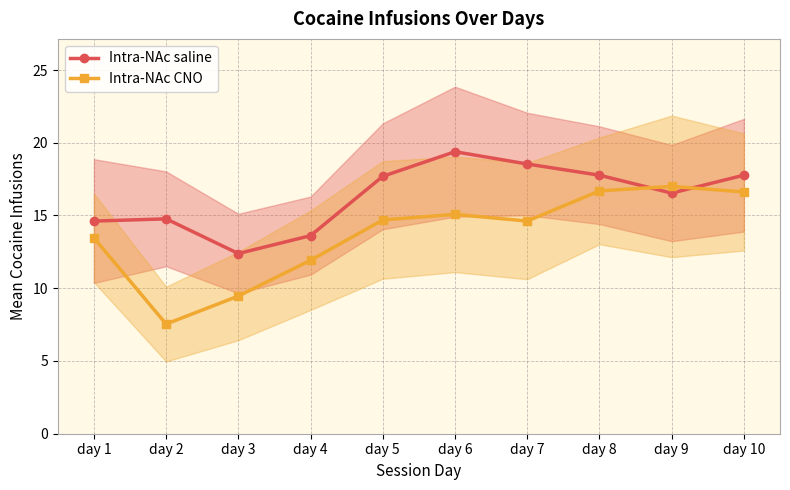

Which series has the widest spread of values?

Intra-NAc CNO